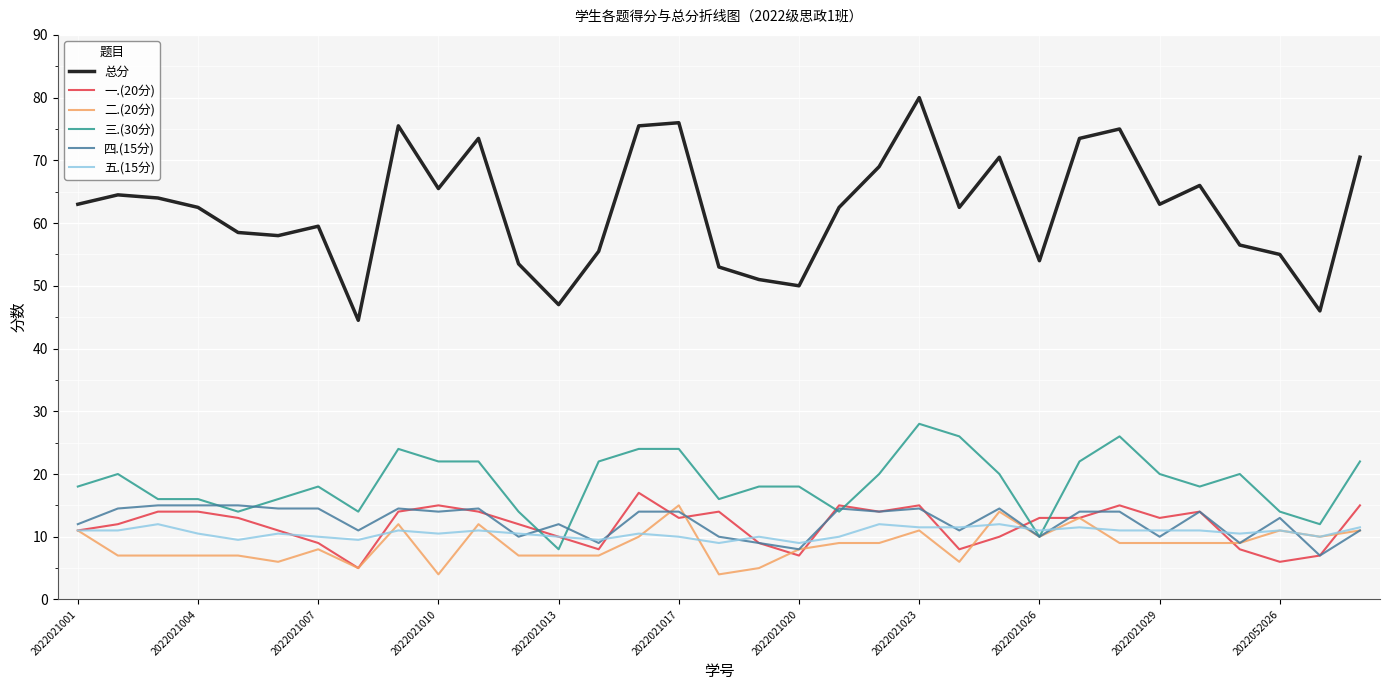

True or false: 三.(30分) has more than 0 points higher than both neighbors.

True